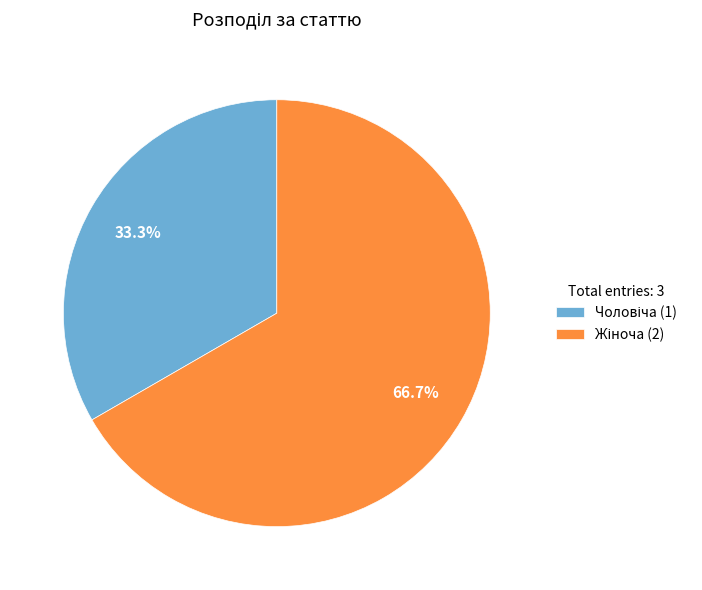

Is there a majority slice in this chart?

Yes